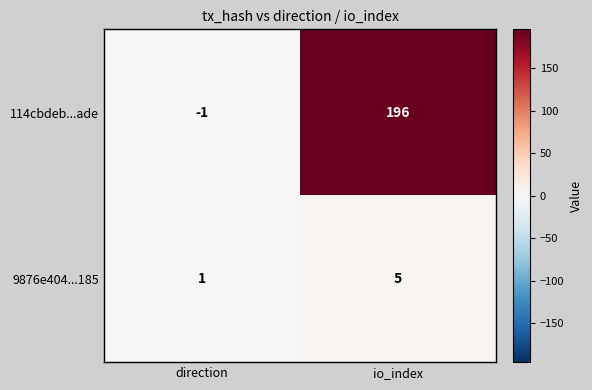

Count the number of data series in this chart.

2